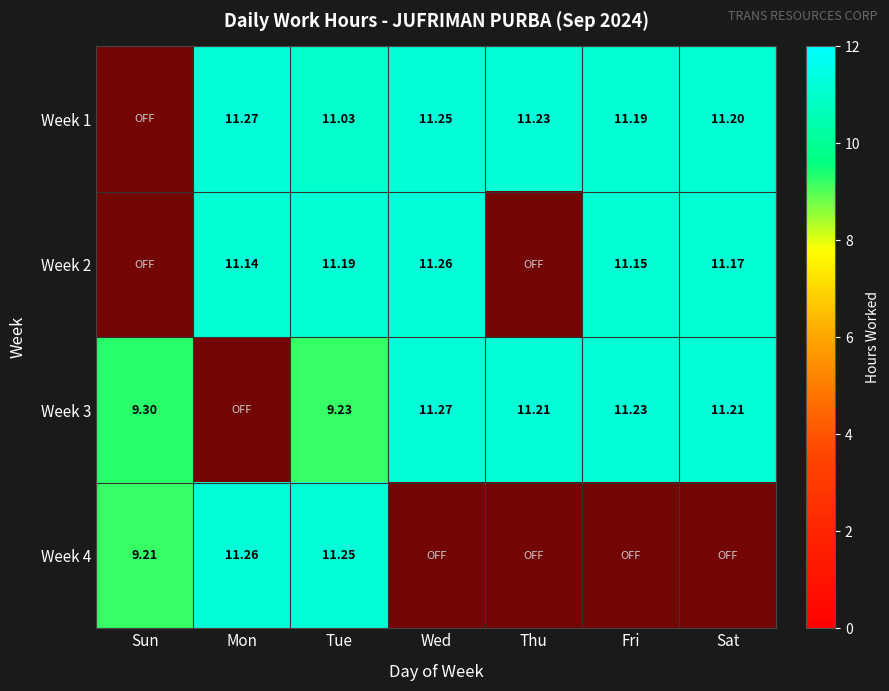

Reading left to right, list all the values displayed in this chart.

Week 1: Sun=0.0	Mon=11.3	Tue=11.0	Wed=11.2	Thu=11.2	Fri=11.2	Sat=11.2
Week 2: Sun=0.0	Mon=11.1	Tue=11.2	Wed=11.3	Thu=0.0	Fri=11.2	Sat=11.2
Week 3: Sun=9.3	Mon=0.0	Tue=9.2	Wed=11.3	Thu=11.2	Fri=11.2	Sat=11.2
Week 4: Sun=9.2	Mon=11.3	Tue=11.2	Wed=0.0	Thu=0.0	Fri=0.0	Sat=0.0